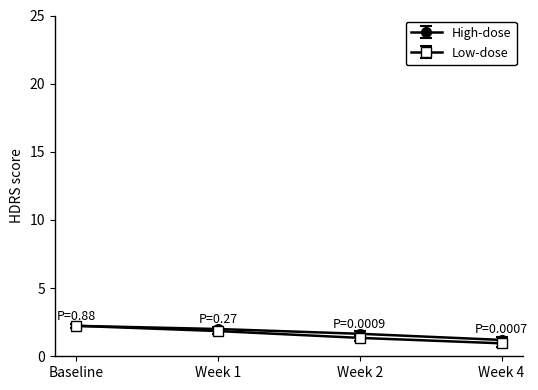

Is it true that High-dose equals 2.2 at Baseline?

True